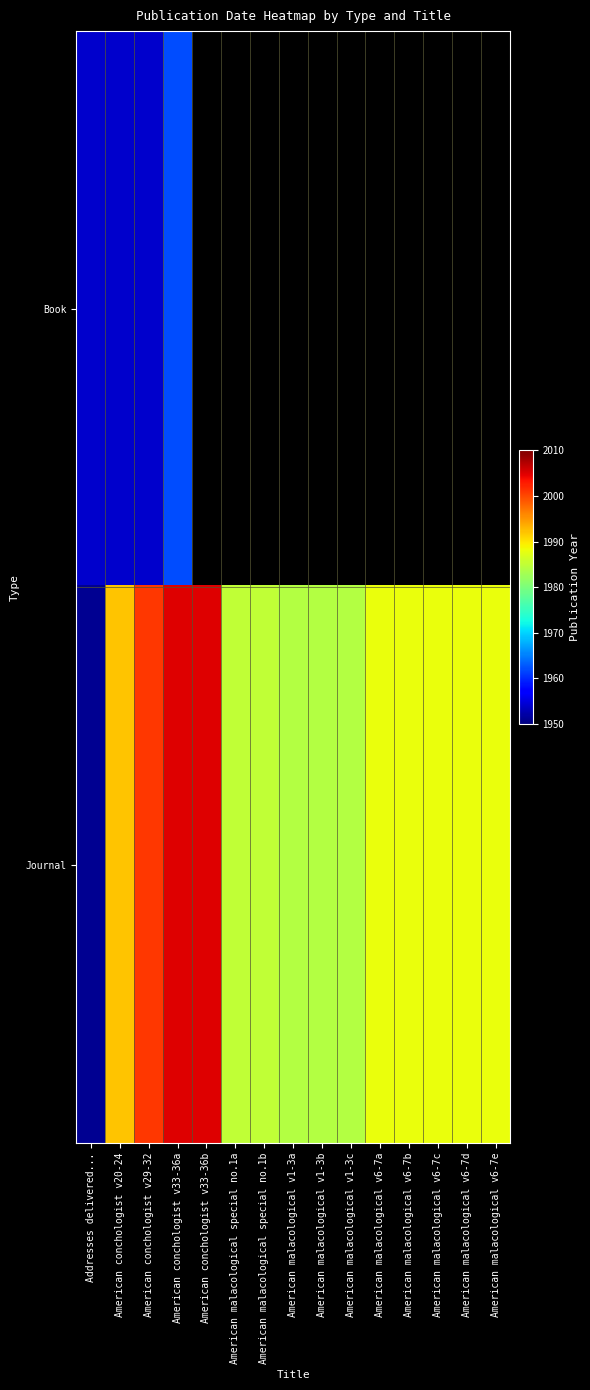

Which category has the lowest value in the Book series?

Addresses delivered...